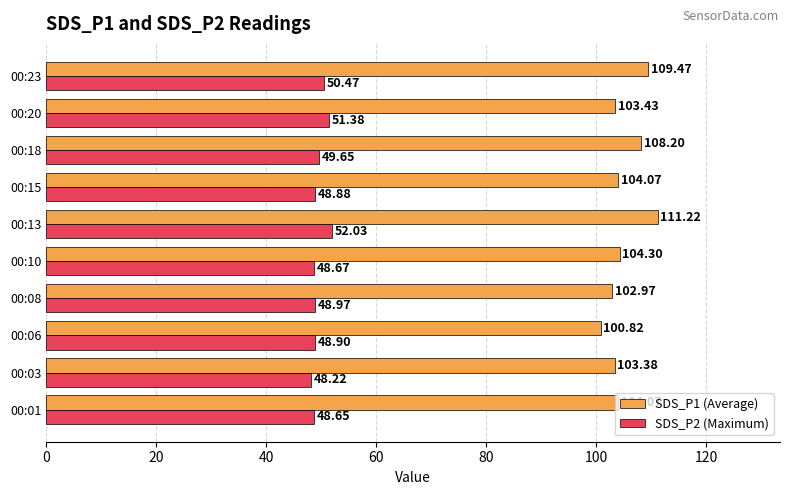

What is the smallest value displayed?

48.2